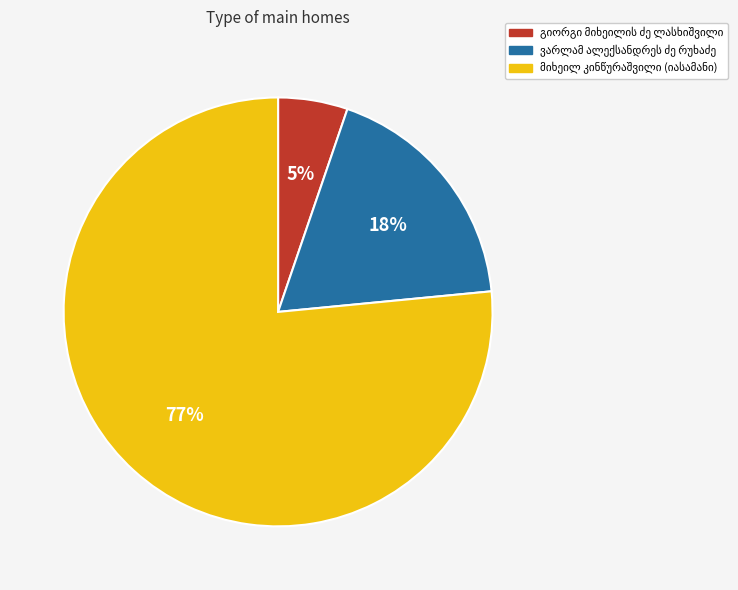

To the nearest percent, what is the average slice percentage?

33%